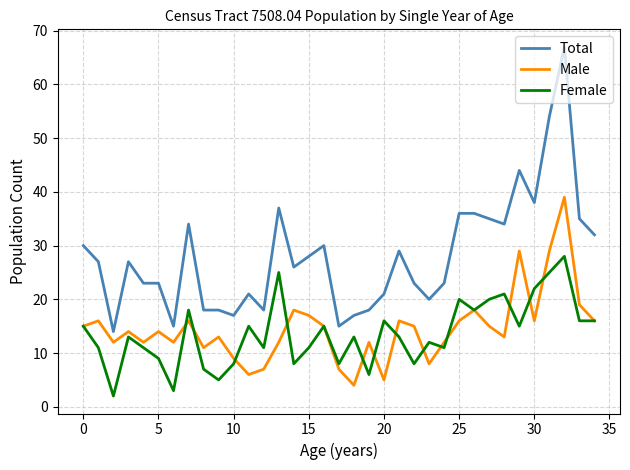

List the series in order of their peak value, highest first.

Total, Male, Female